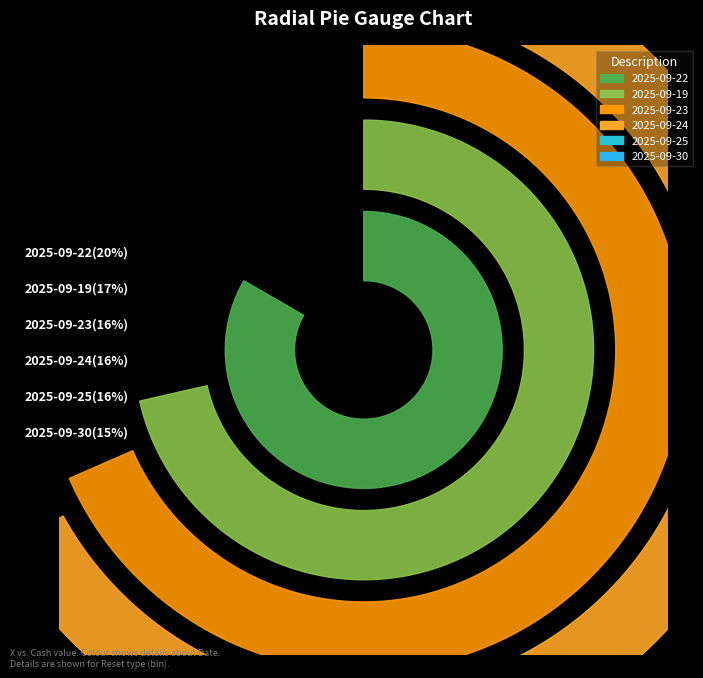

What is the largest slice in the pie chart?

2025-09-22